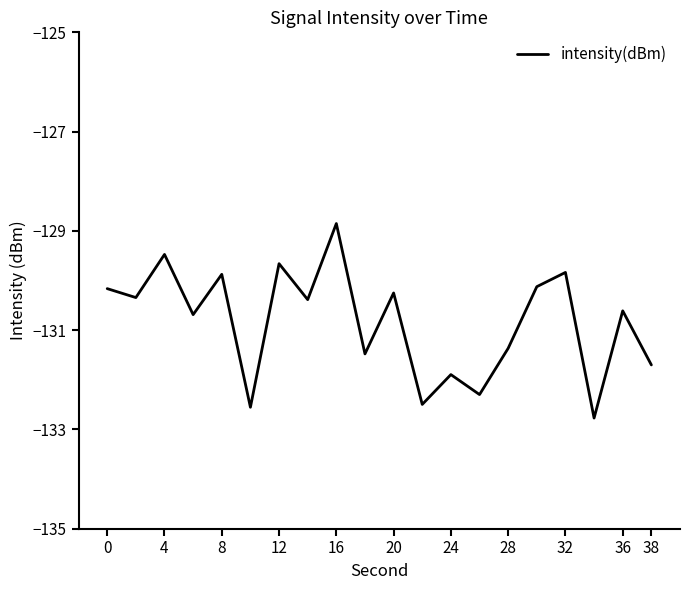

What is the maximum value shown in the chart?

-128.9